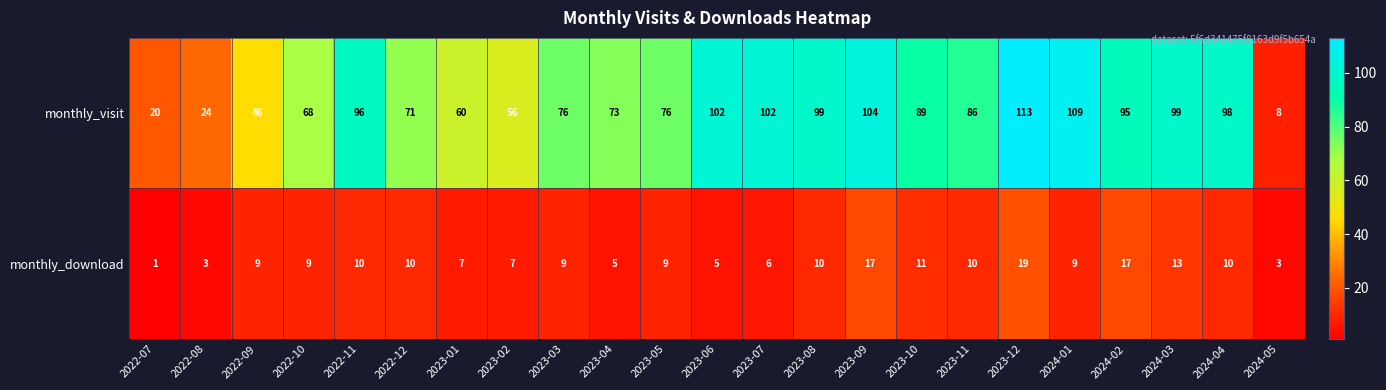

What is the average value of the monthly_visit series?

77